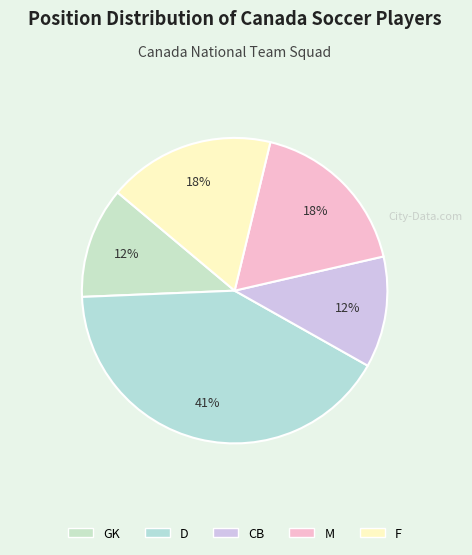

To the nearest percent, what portion does GK represent?

12%